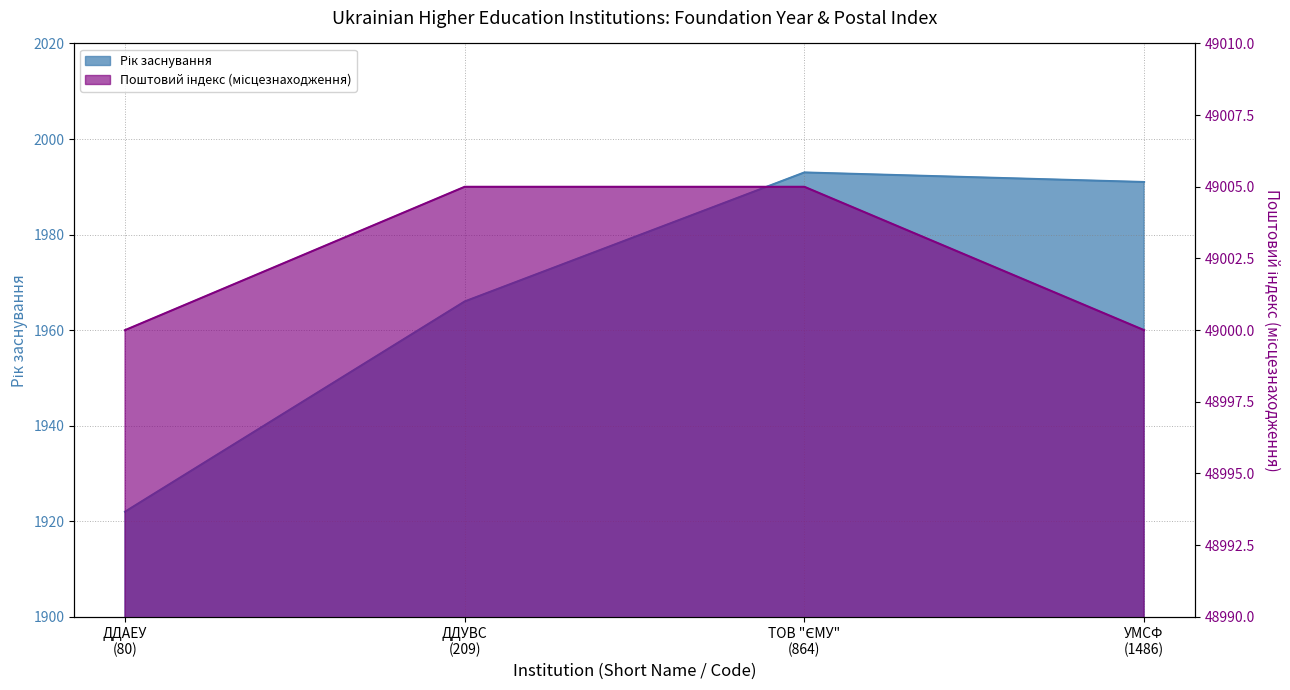

True or false: Рік заснування has a value of 1966 at ДДУВС (209).

True